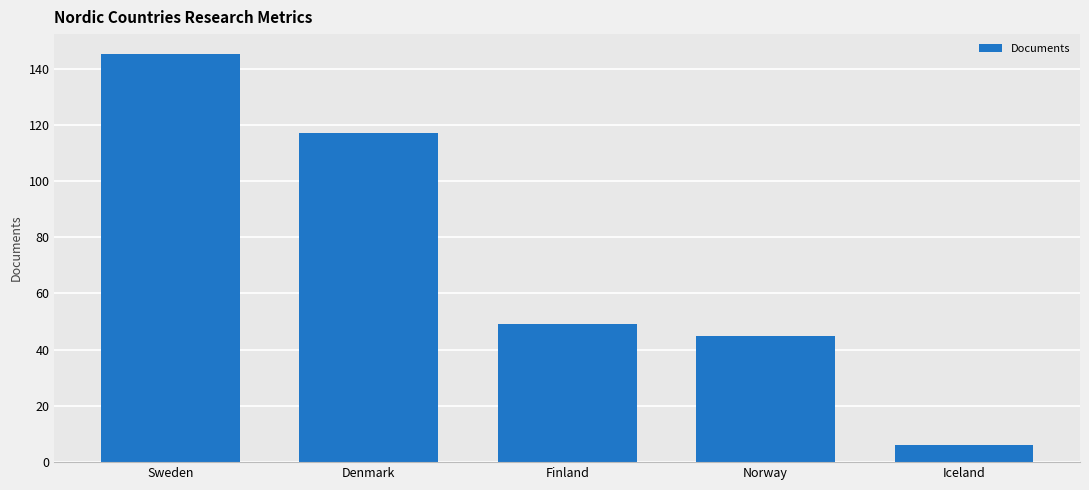

Which label corresponds to the largest value in the chart?

Sweden